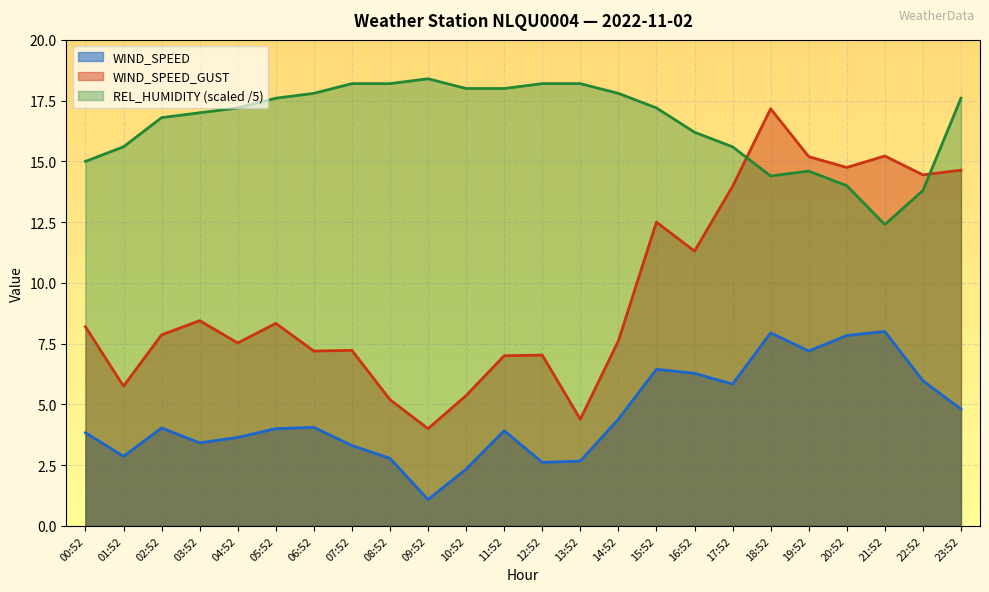

The REL_HUMIDITY series shows 16.8 at 02:52. True or false?

True